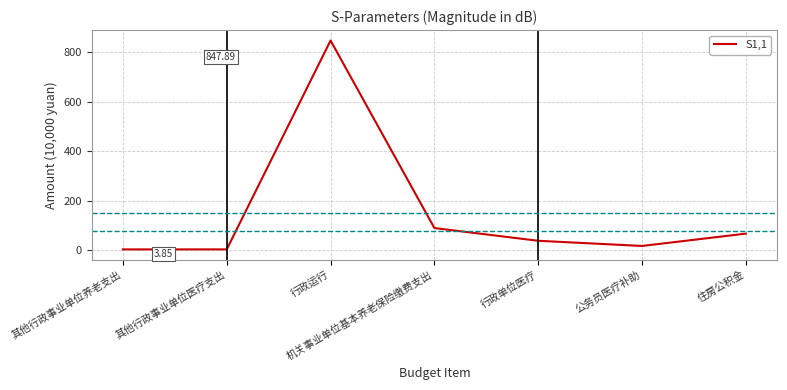

The value at 行政运行 is 847.9. True or false?

True